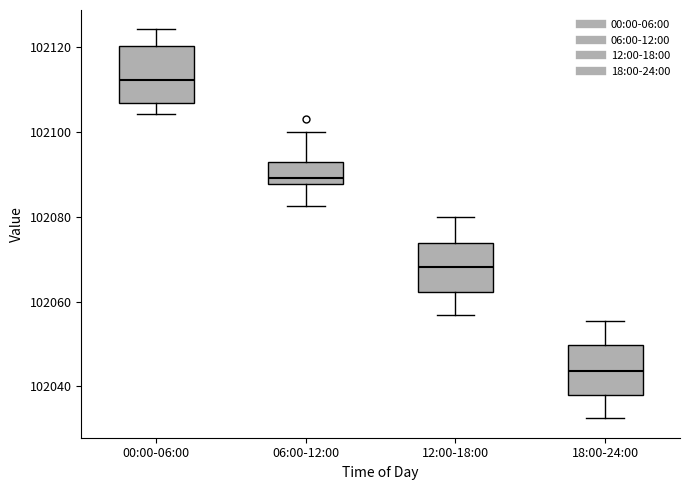

Which box's median line is the lowest?

18:00-24:00